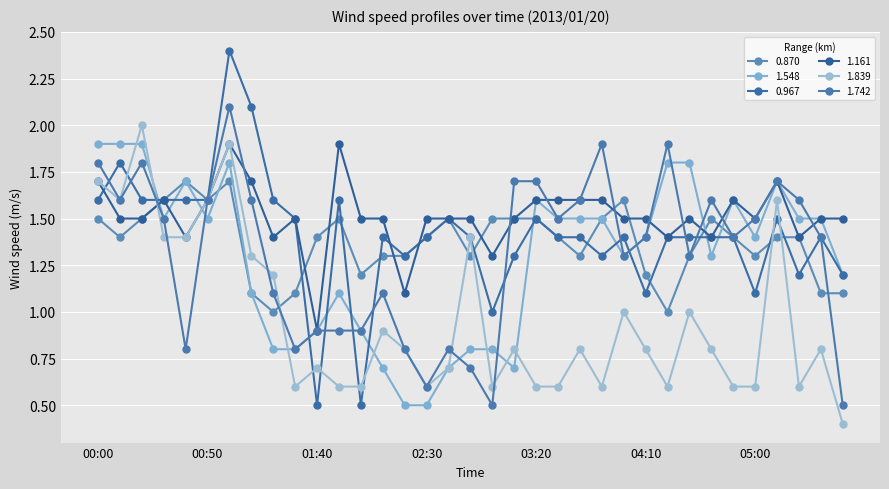

Does the chart have visible grid lines?

Yes